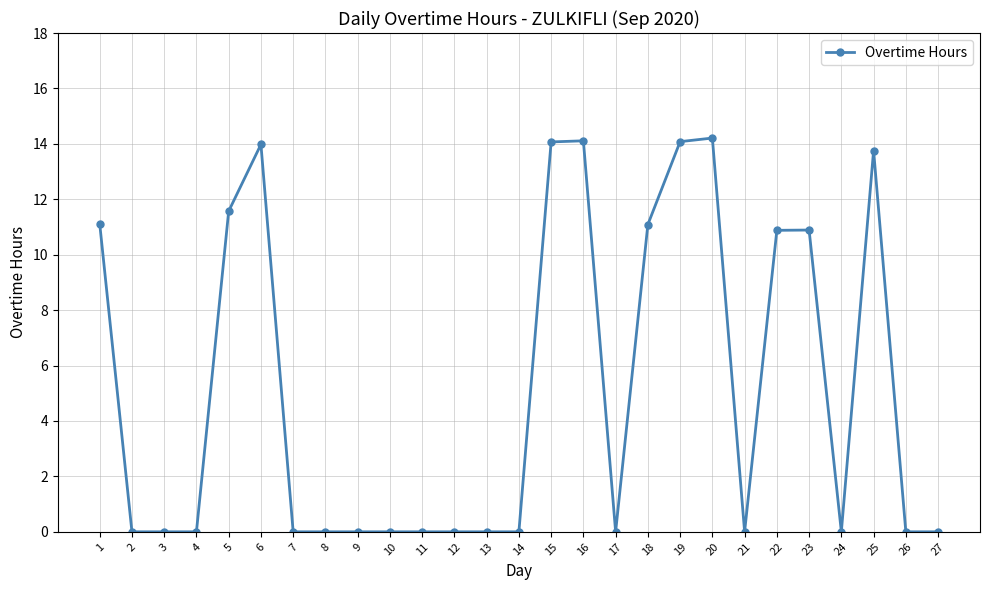

What is the maximum value shown in the chart?

14.2